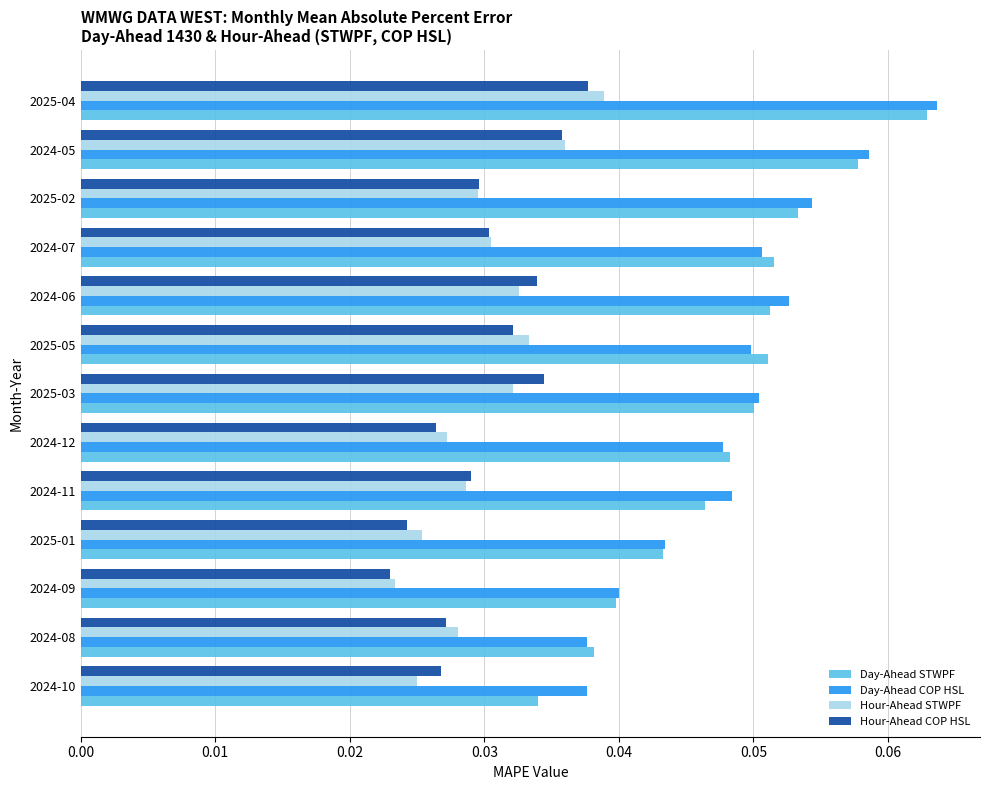

The value of Day-Ahead COP HSL at 2024-10 is 0.1. True or false?

False